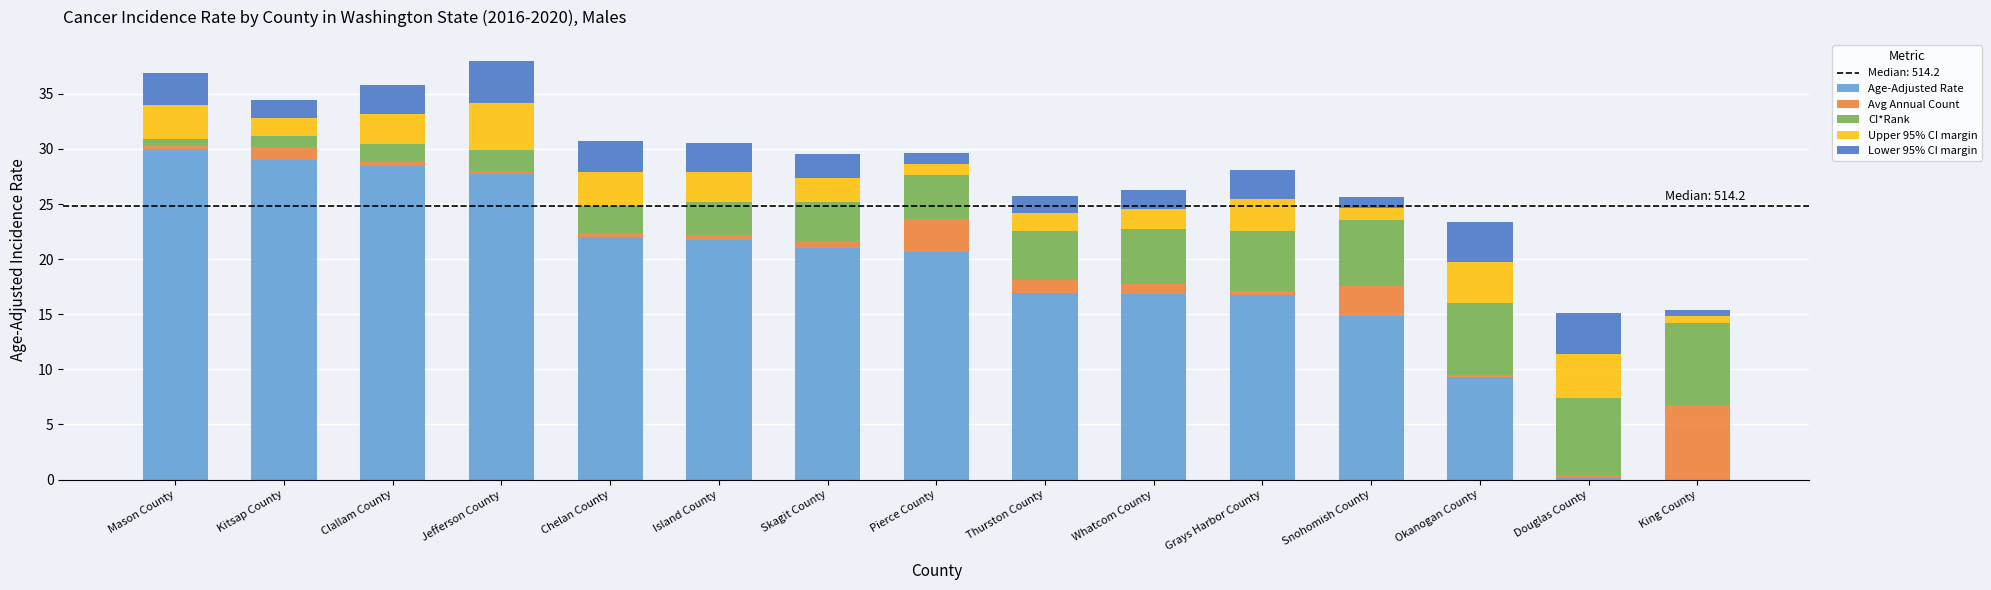

The Age-Adjusted Rate series shows 29.0 at Kitsap County. True or false?

True